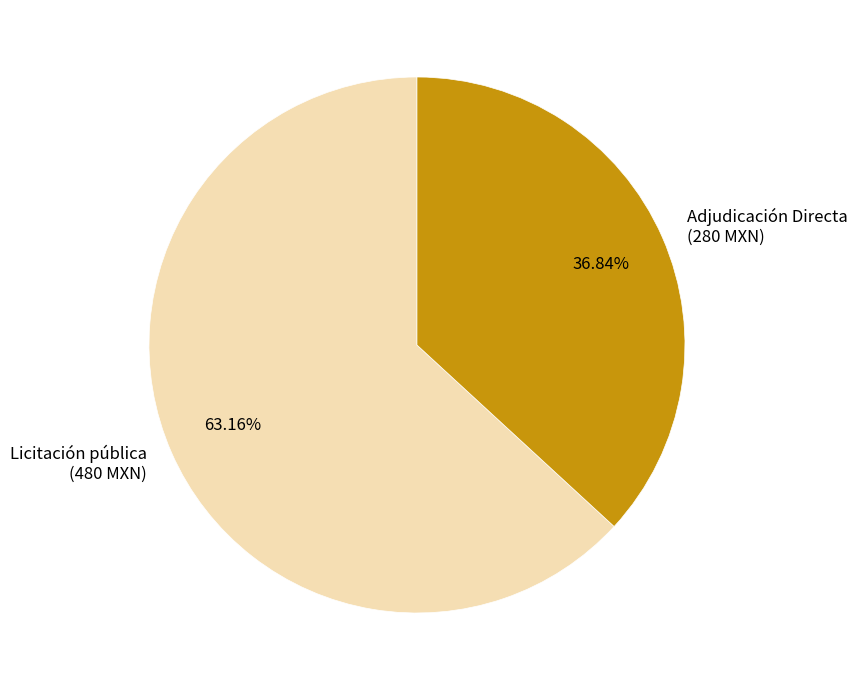

Between Adjudicación Directa and Licitación pública, which is larger?

Licitación pública